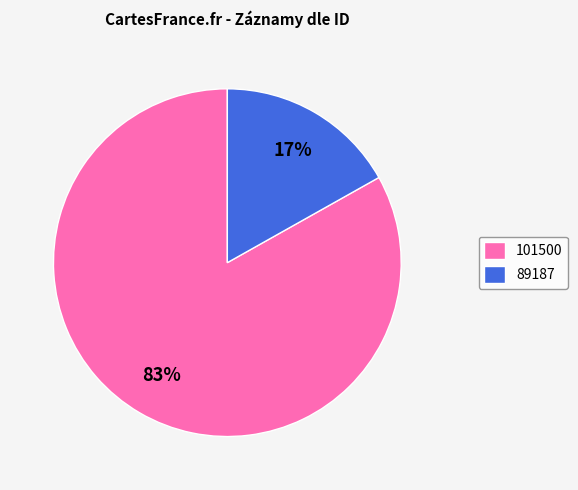

Rank the categories by value from lowest to highest.

89187, 101500